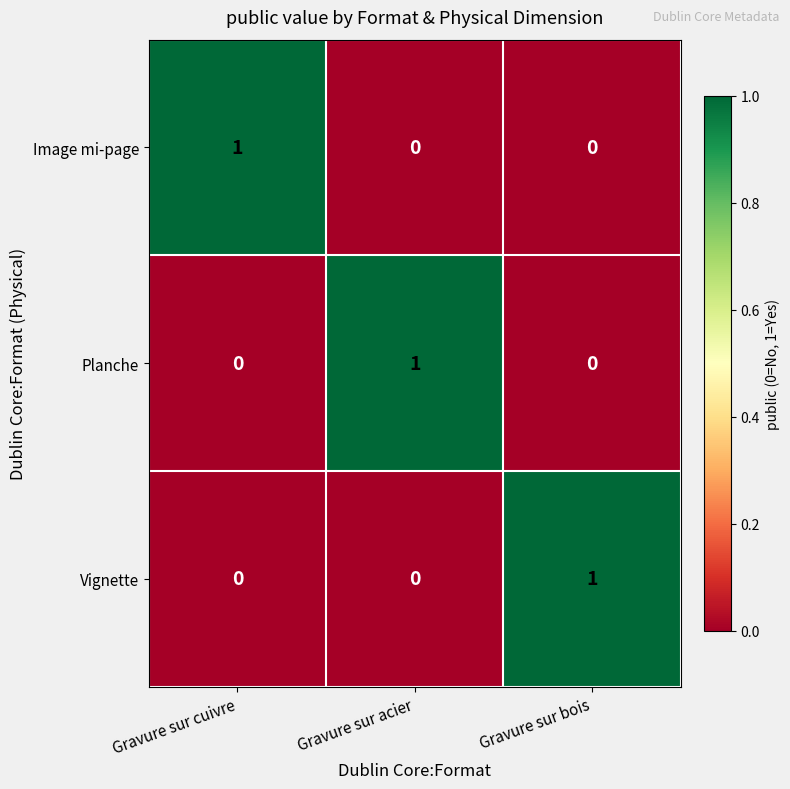

True or false: Vignette has a value of 1 at Gravure sur bois.

True